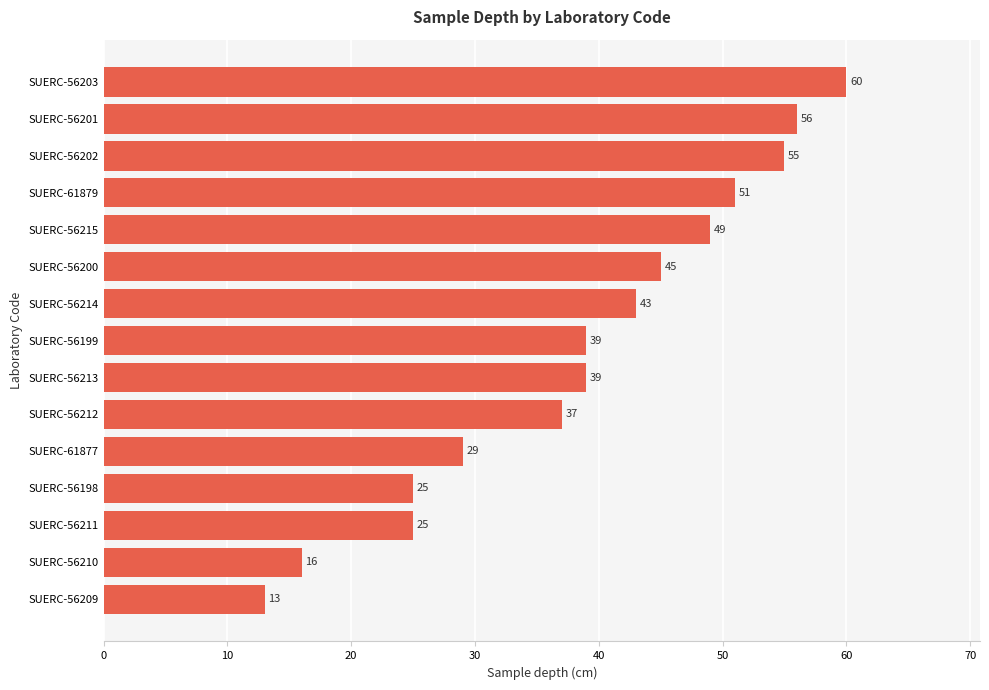

Which category has the highest value across all series?

SUERC-56203